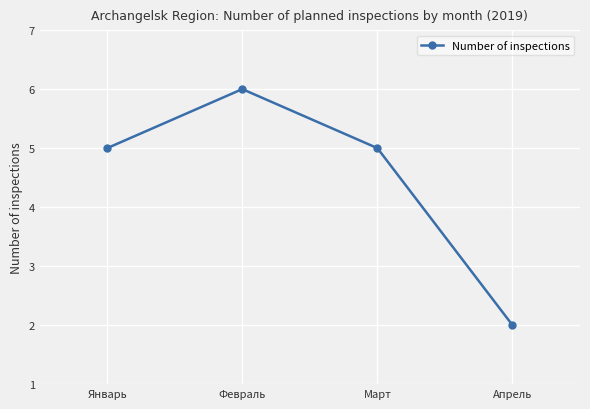

What is the label of the 3rd point from the left?

Март